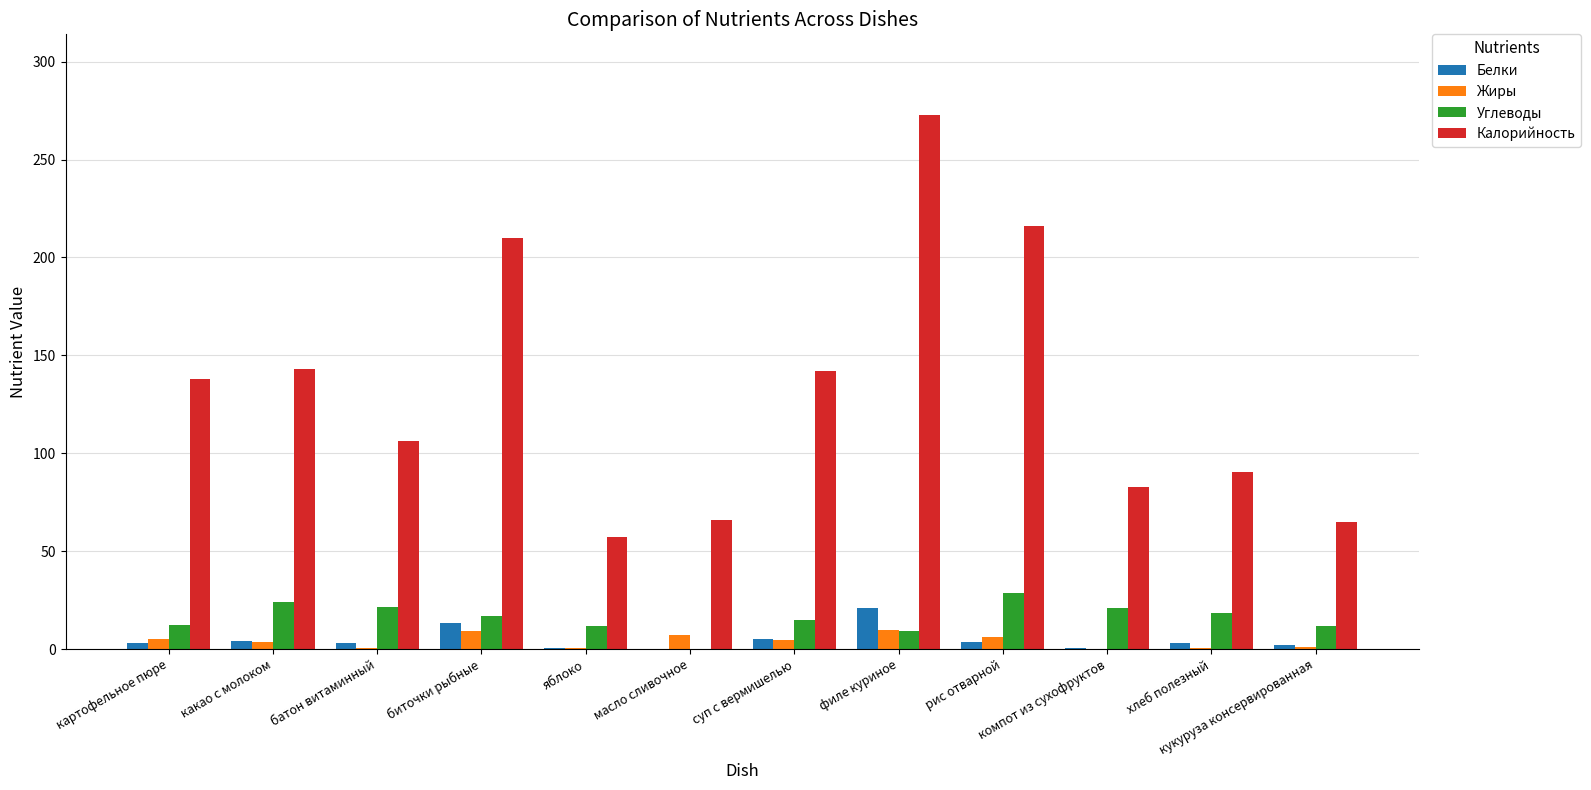

What is the sum of all Белки values?

59.5